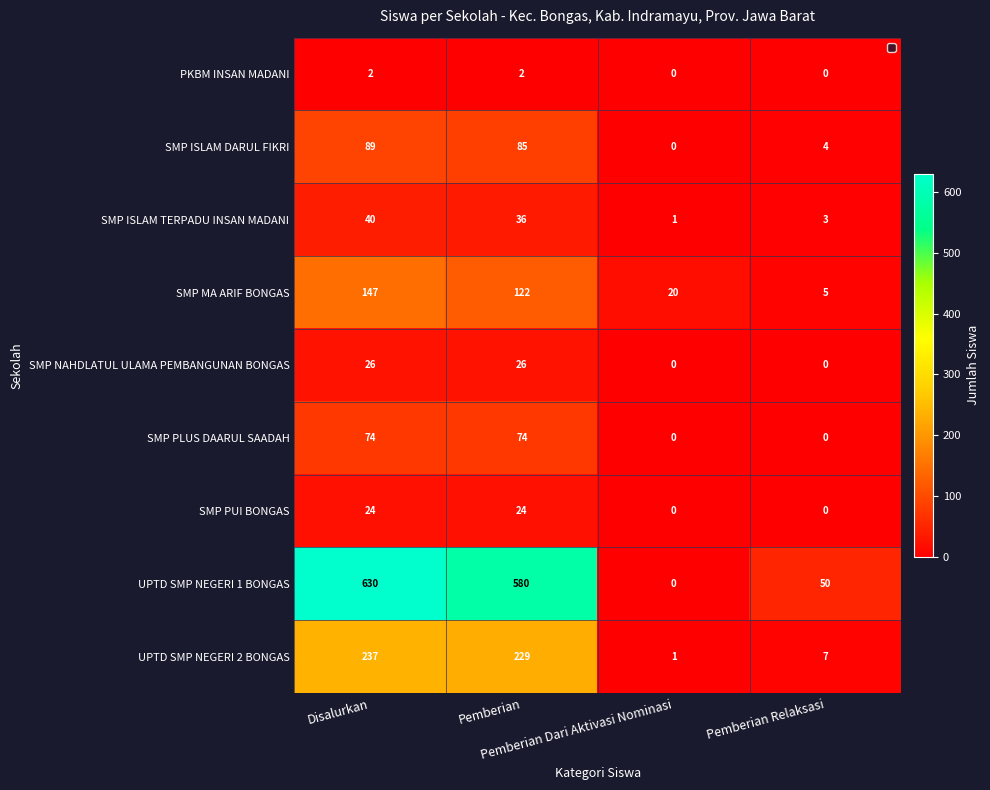

Between Disalurkan and Pemberian, which series saw the biggest shift?

UPTD SMP NEGERI 1 BONGAS